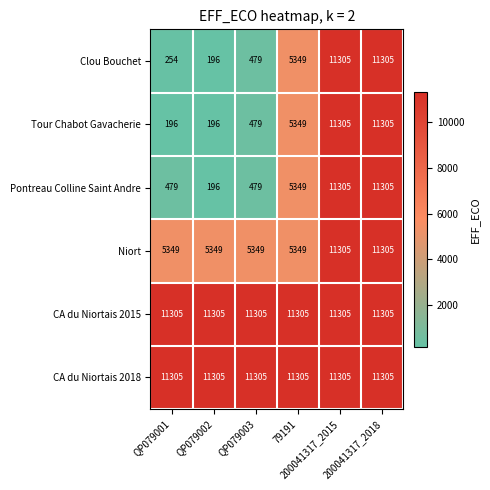

What is the minimum value shown in the chart?

196